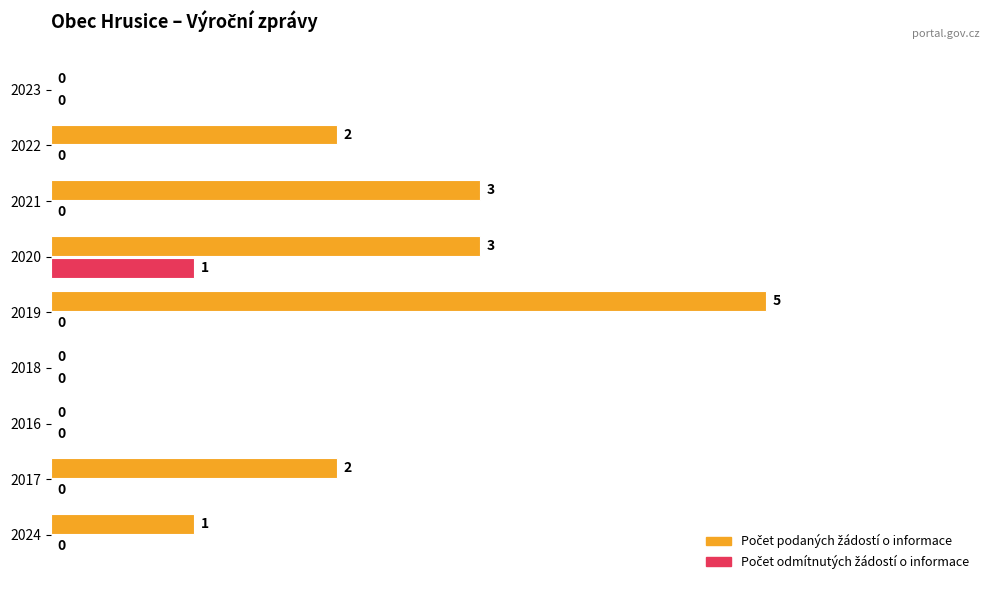

At which category is the sum across all series the highest?

2019